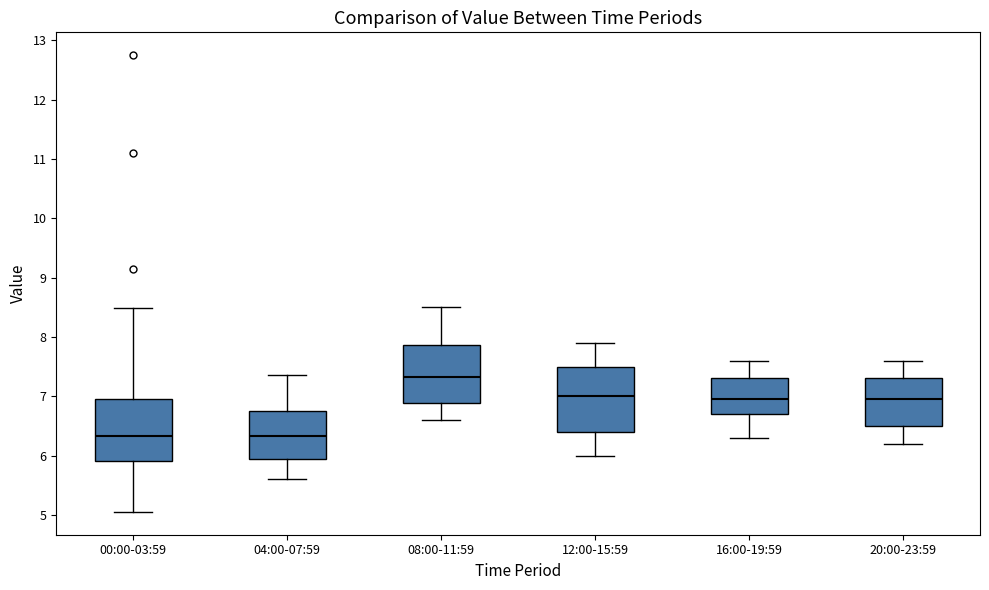

Reading left to right, read every box against the y-axis: the position of its median line, the range the box covers, and the ends of its whiskers. The values are not printed on the chart, so give them approximately, as read against the axis.

00:00-03:59: median 6.3, box 5.9 to 6.9, whiskers 5.1 to 8.5
04:00-07:59: median 6.3, box 6.0 to 6.8, whiskers 5.6 to 7.4
08:00-11:59: median 7.3, box 6.9 to 7.9, whiskers 6.6 to 8.5
12:00-15:59: median 7.0, box 6.4 to 7.5, whiskers 6.0 to 7.9
16:00-19:59: median 7.0, box 6.7 to 7.3, whiskers 6.3 to 7.6
20:00-23:59: median 7.0, box 6.5 to 7.3, whiskers 6.2 to 7.6